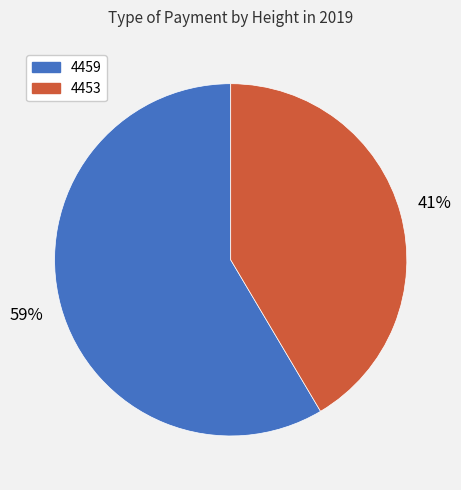

To the nearest percent, what portion does 4453 represent?

41%